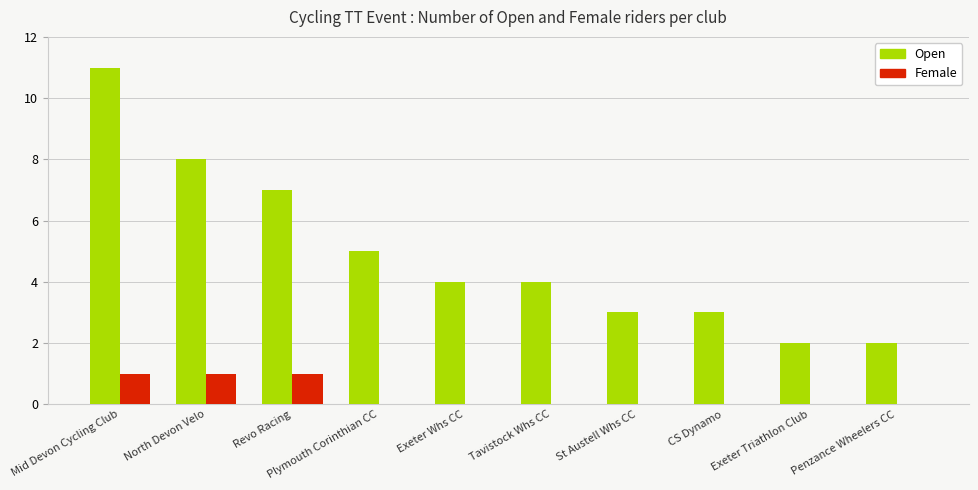

What are all the series names shown in the legend?

Open, Female